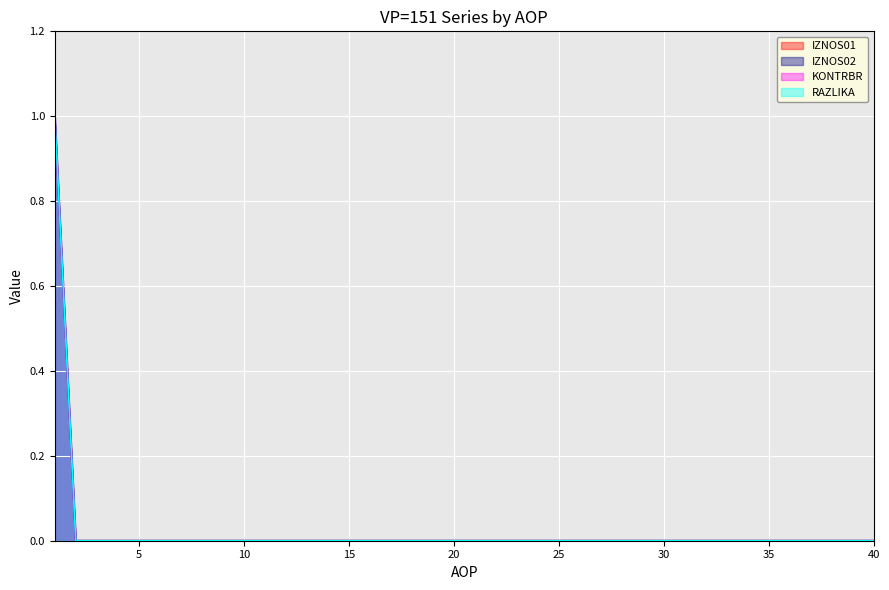

At which category does the chart reach its minimum across all series?

2